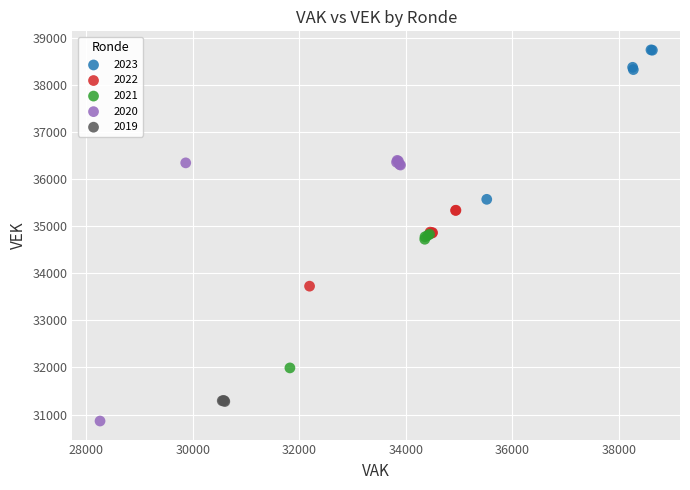

Which series contains the lowest Y value?

2020